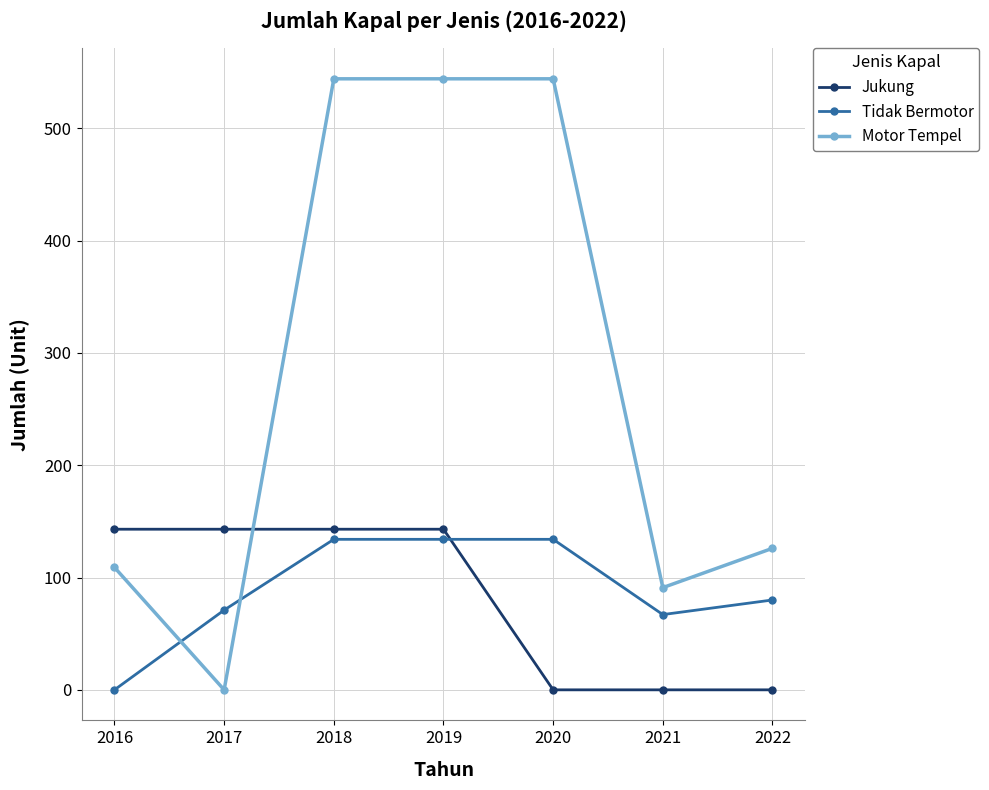

How many values in the Motor Tempel series are below 126?

3